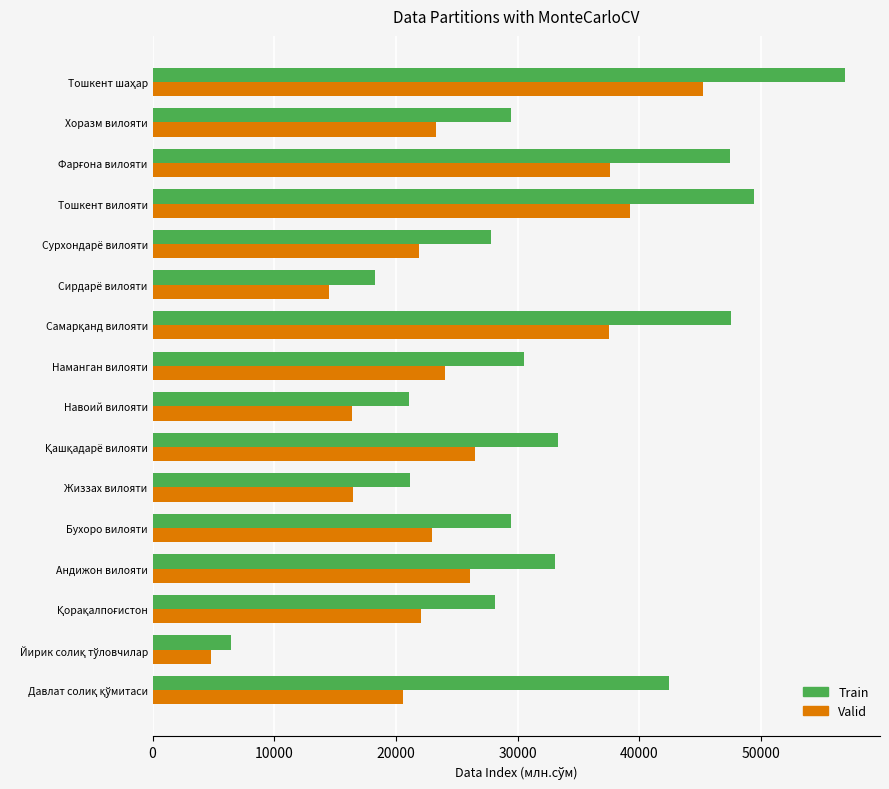

What is the total value across all series at Андижон вилояти?

59139.4